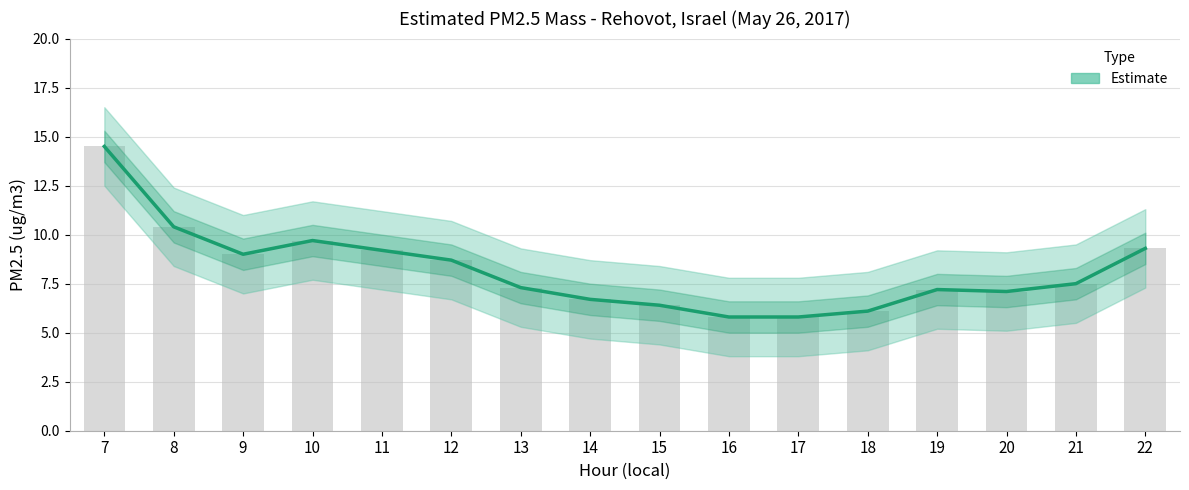

Between 20 and 15, which is larger?

20